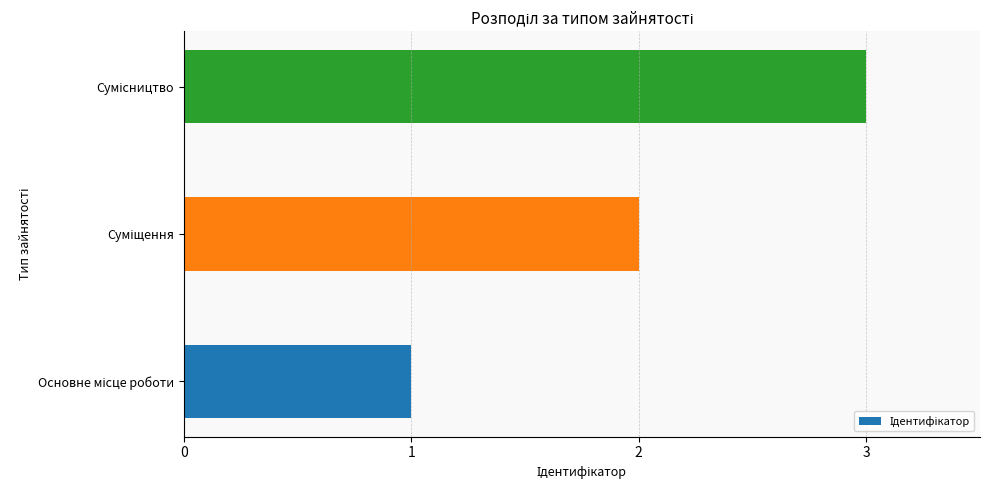

What is the maximum value shown in the chart?

3